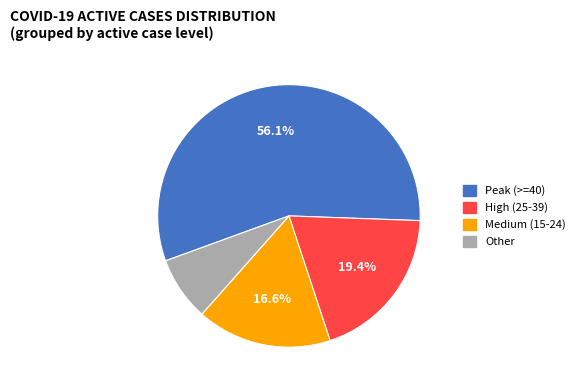

Count the number of slices in the pie.

4